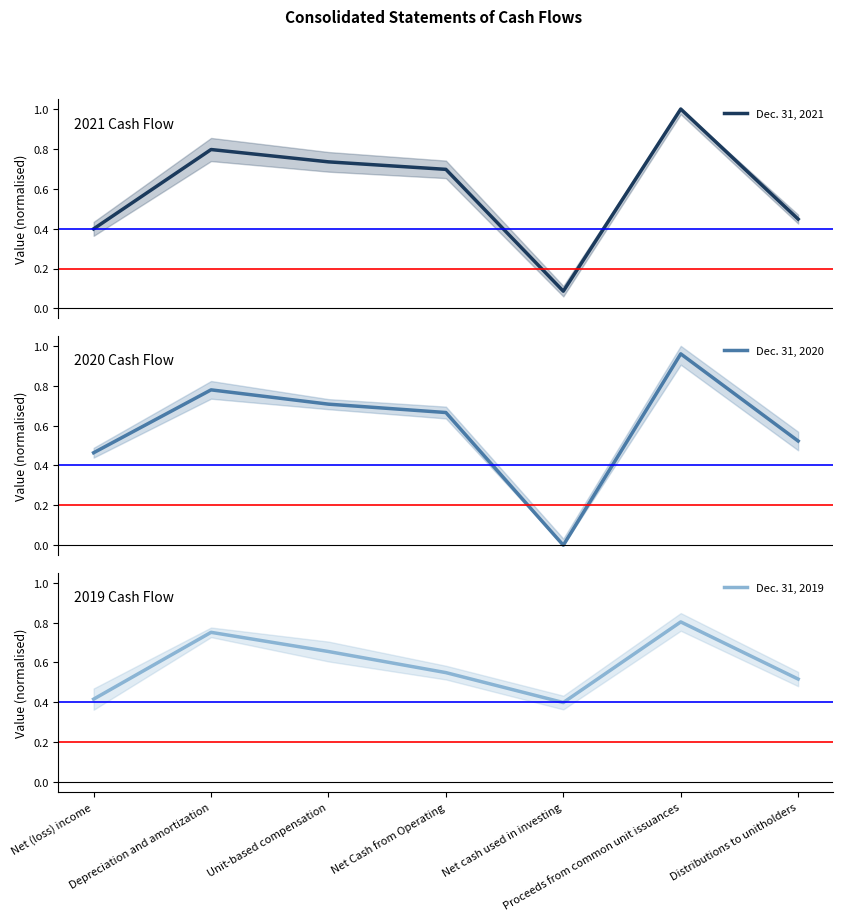

What are all the series names shown in the legend?

Dec. 31, 2021, Dec. 31, 2020, Dec. 31, 2019